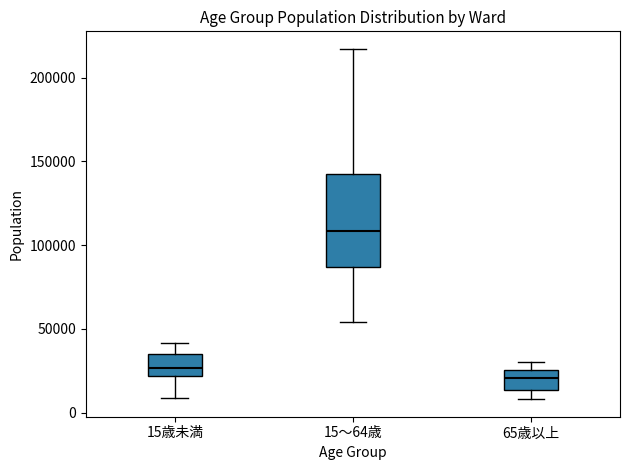

Reading left to right, read every box against the y-axis: the position of its median line, the range the box covers, and the ends of its whiskers. The values are not printed on the chart, so give them approximately, as read against the axis.

15歳未満: median 25000, box 20000 to 35000, whiskers 10000 to 40000
15～64歳: median 110000, box 85000 to 140000, whiskers 55000 to 215000
65歳以上: median 20000, box 15000 to 25000, whiskers 10000 to 30000